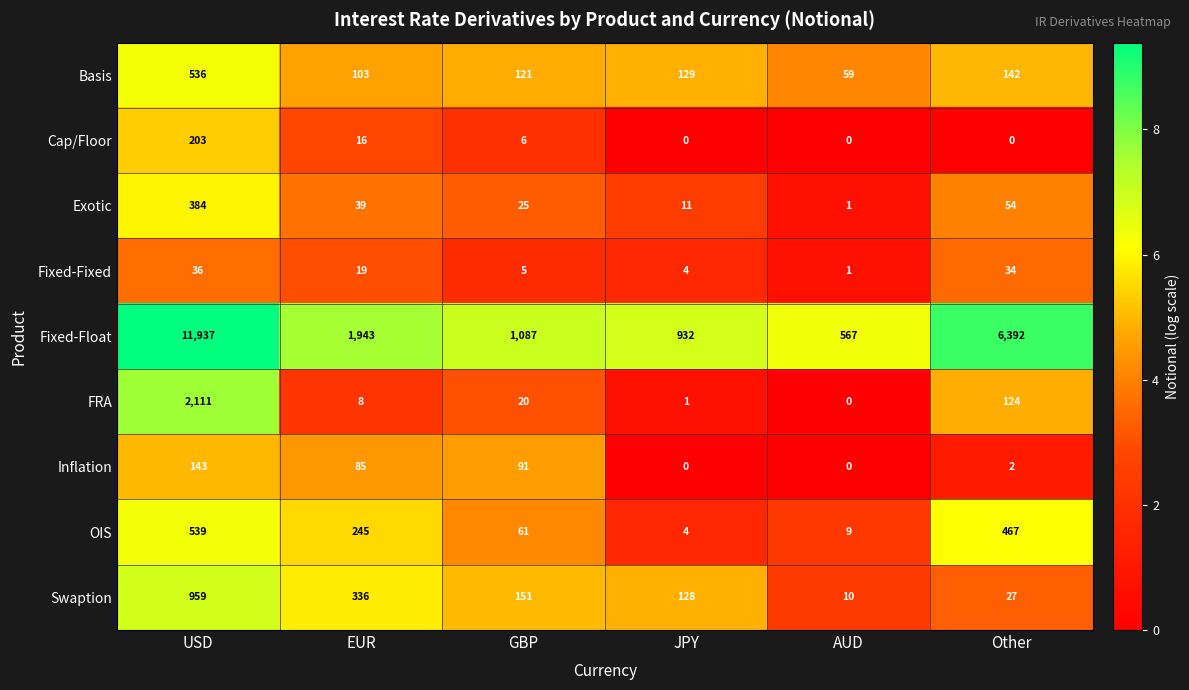

List the labels in order of Exotic value, smallest first.

AUD, JPY, GBP, EUR, Other, USD